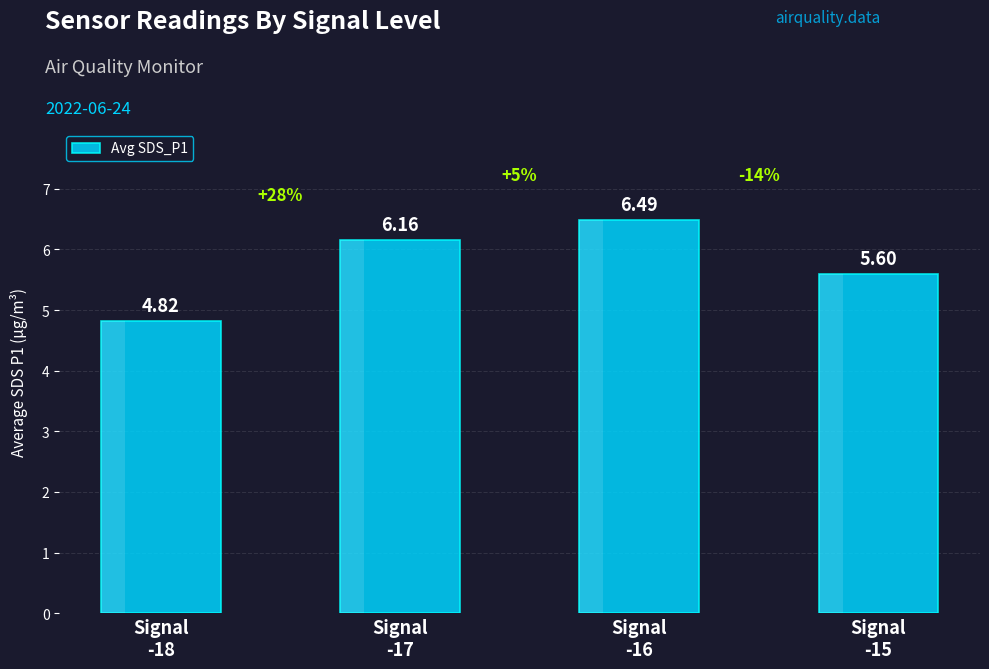

How many bars are there in total?

4